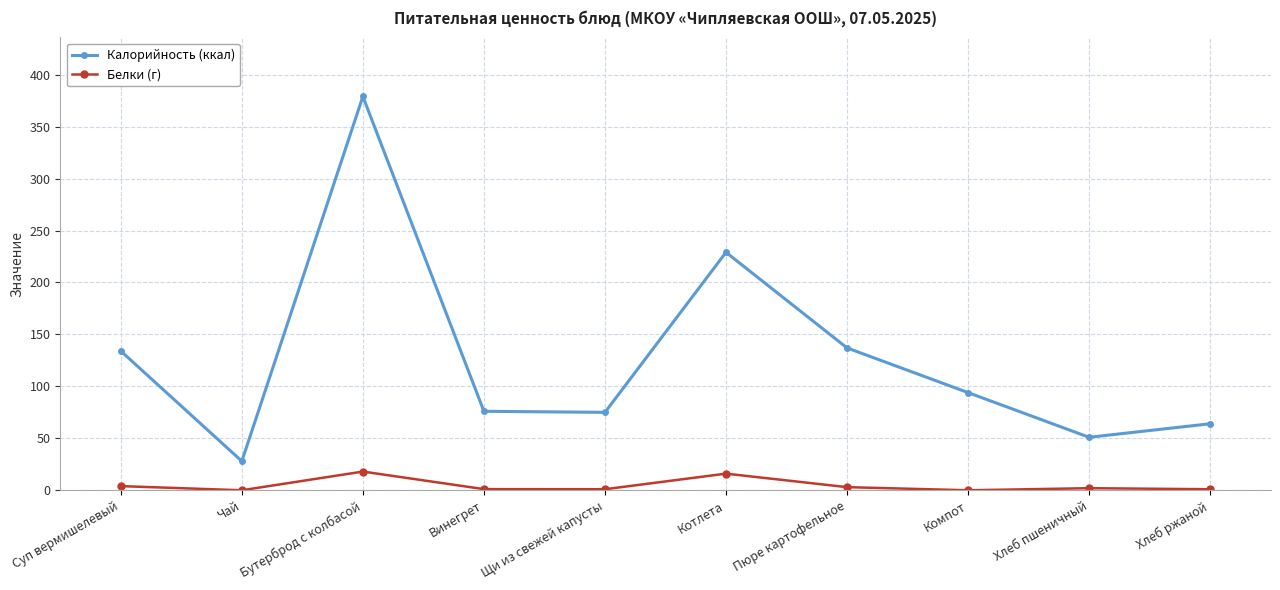

At which category does Белки (г) reach its first local peak?

Бутерброд с колбасой